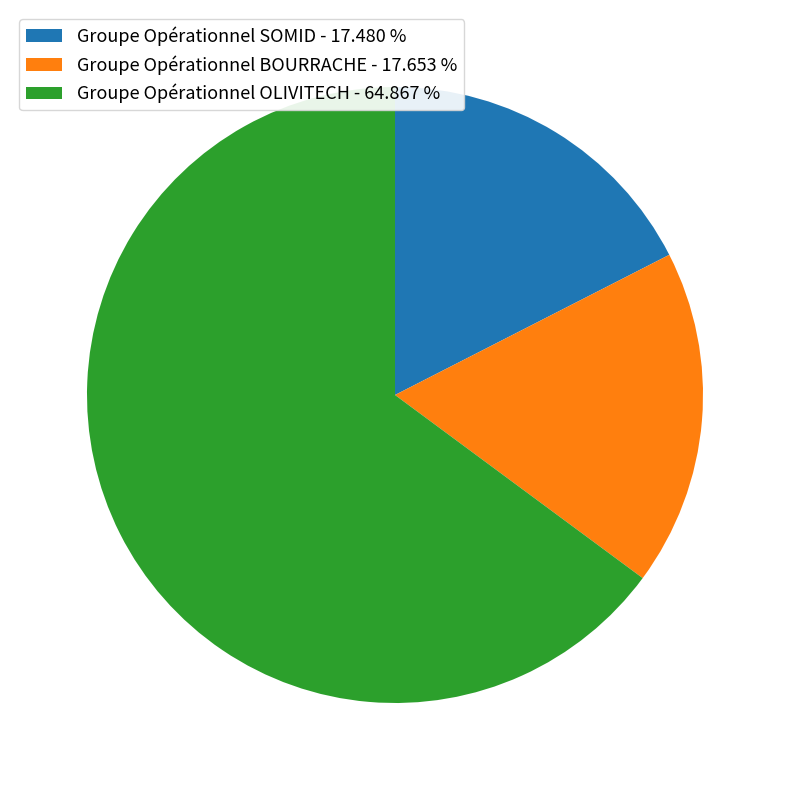

How many segments does this pie chart have?

3